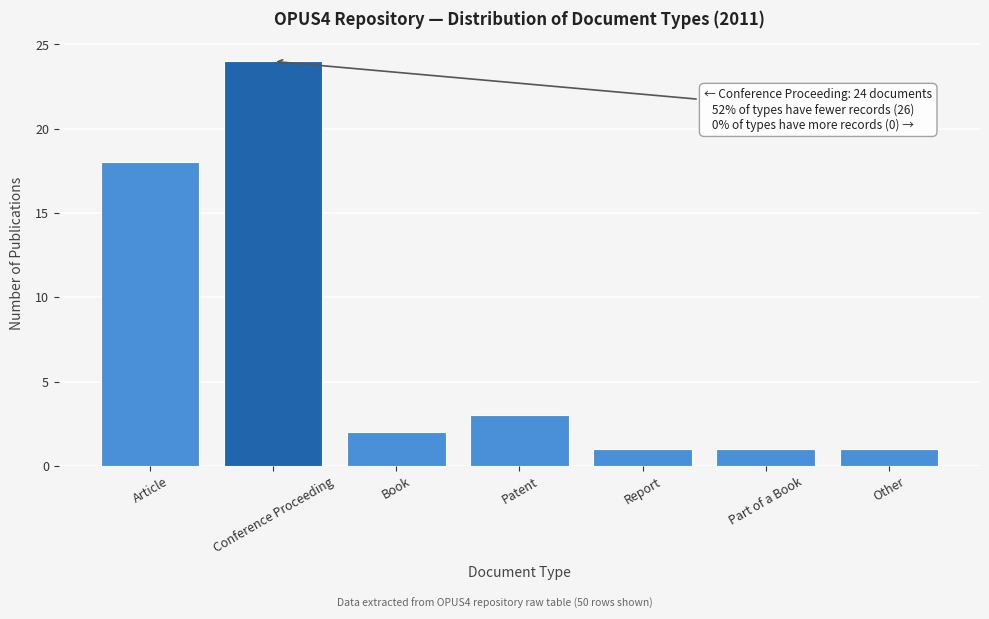

Reading left to right, what are all the values shown in this chart?

Article=18	Conference Proceeding=24	Book=2	Patent=3	Report=1	Part of a Book=1	Other=1